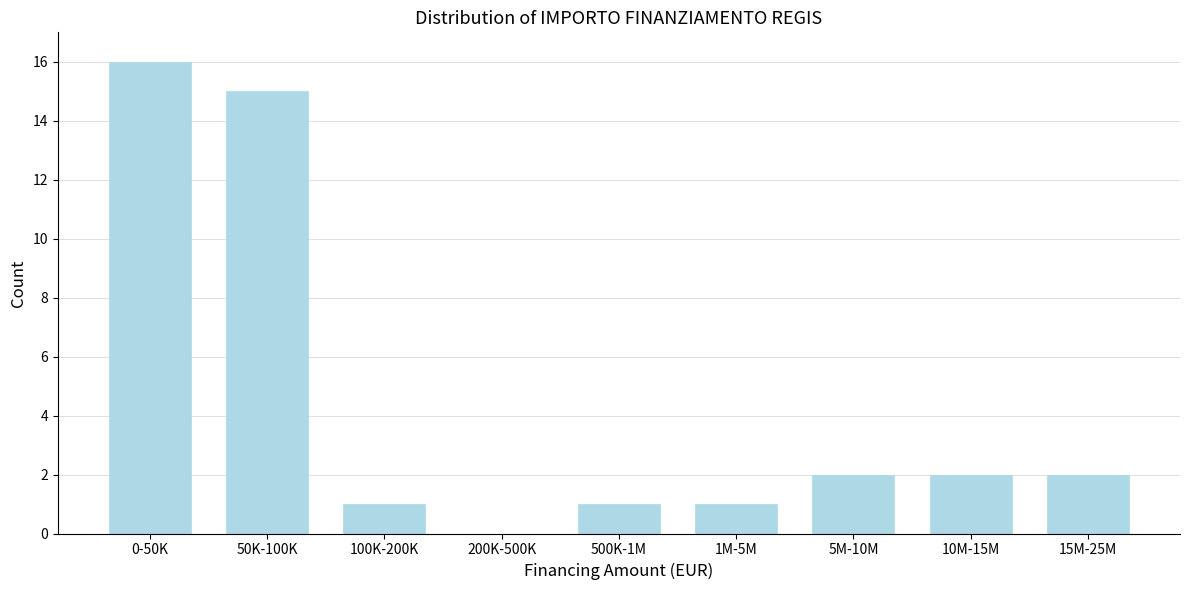

Reading right to left, transcribe all the data shown in this chart.

15M-25M=2	10M-15M=2	5M-10M=2	1M-5M=1	500K-1M=1	200K-500K=0	100K-200K=1	50K-100K=15	0-50K=16